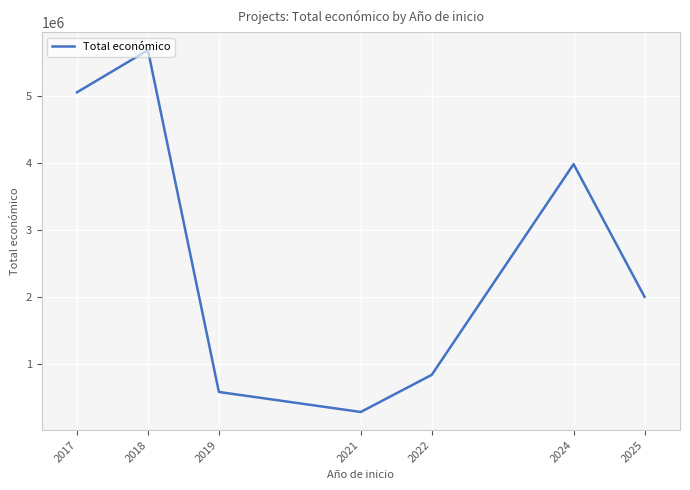

At which category does the chart reach its peak across all series?

2018